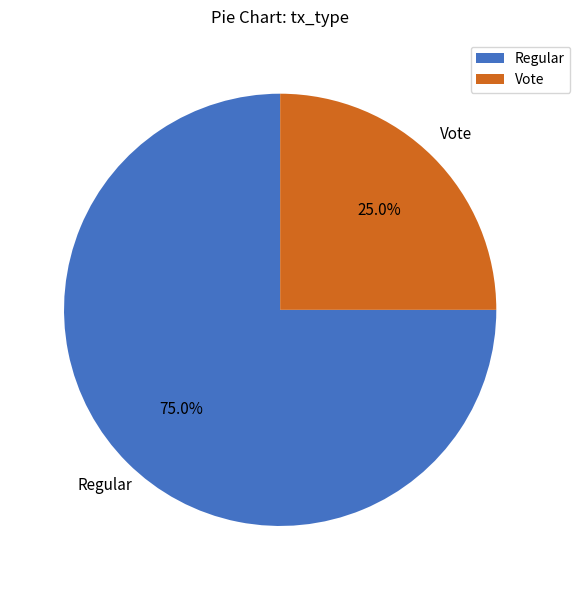

Is it true that Vote is 25% of the pie?

True